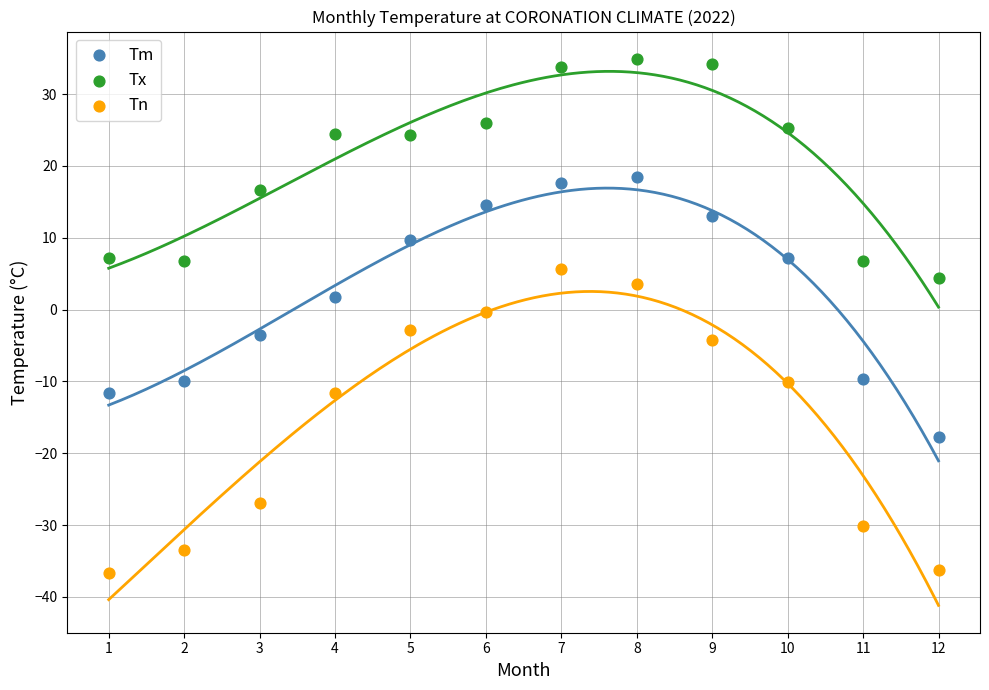

Across all data points, what is the range of X values (max minus min)?

11.0